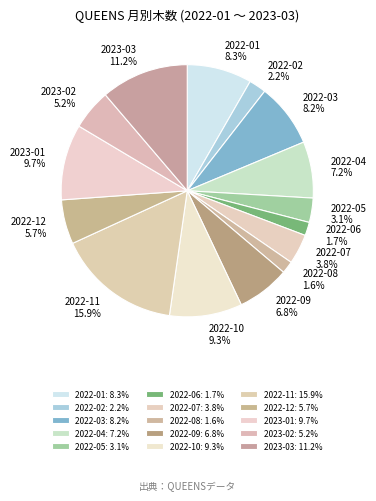

Which category has the biggest portion of the pie?

2022-11